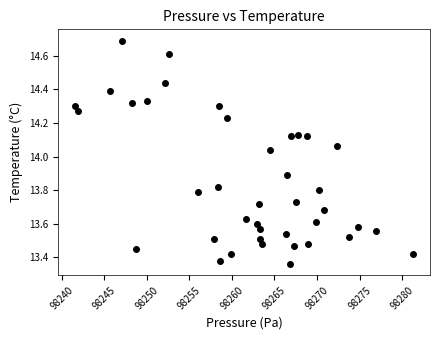

What is the range of Y values (max minus min)?

1.3